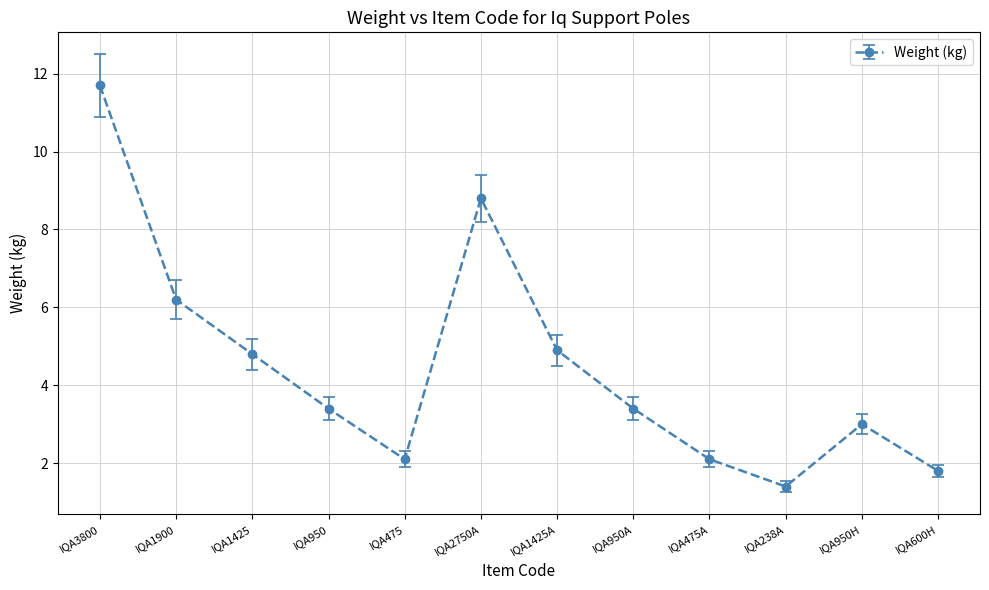

Does the chart have visible grid lines?

Yes